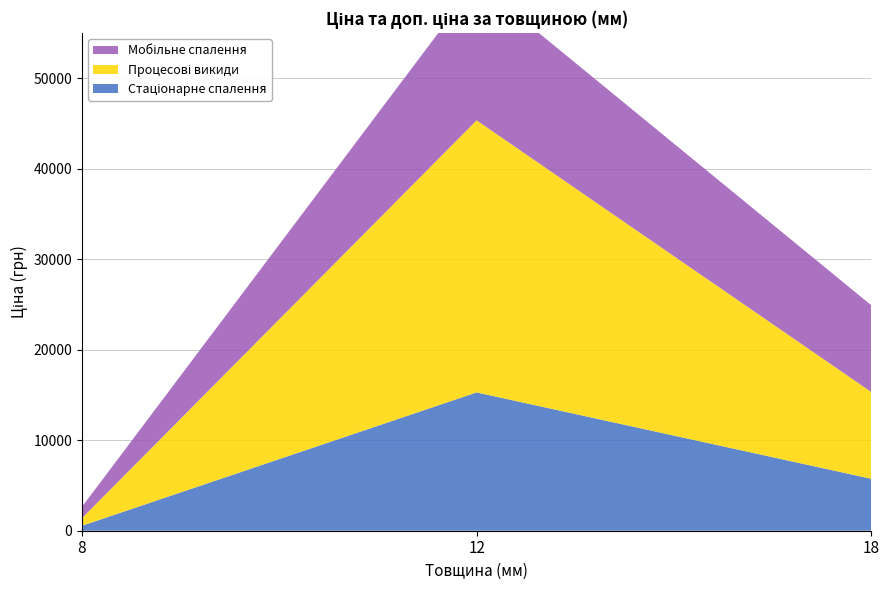

Reading left to right, list all the values displayed in this chart.

Стаціонарне спалення: 545.0	15288.0	5736.9
Процесові викиди: 827.6	30077.8	9585.4
Мобільне спалення: 1249.1	15288.0	9585.4